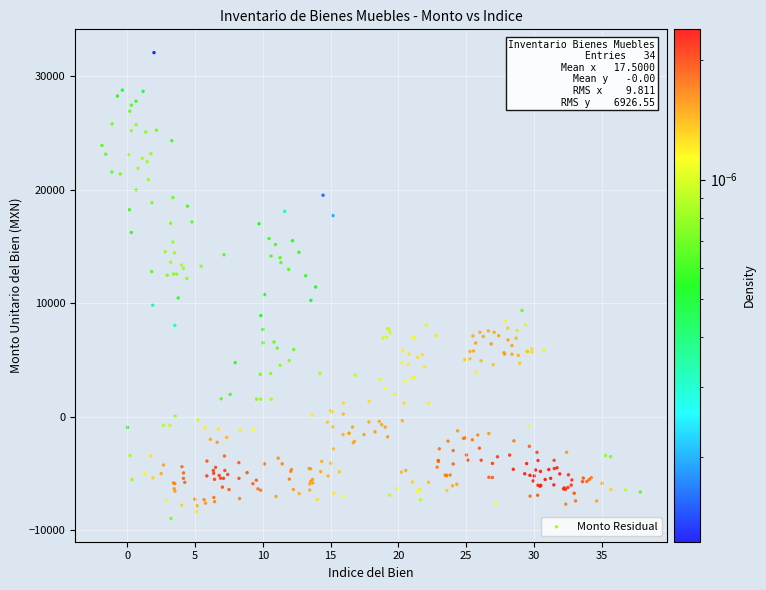

What is the range of X values (max minus min)?

39.7